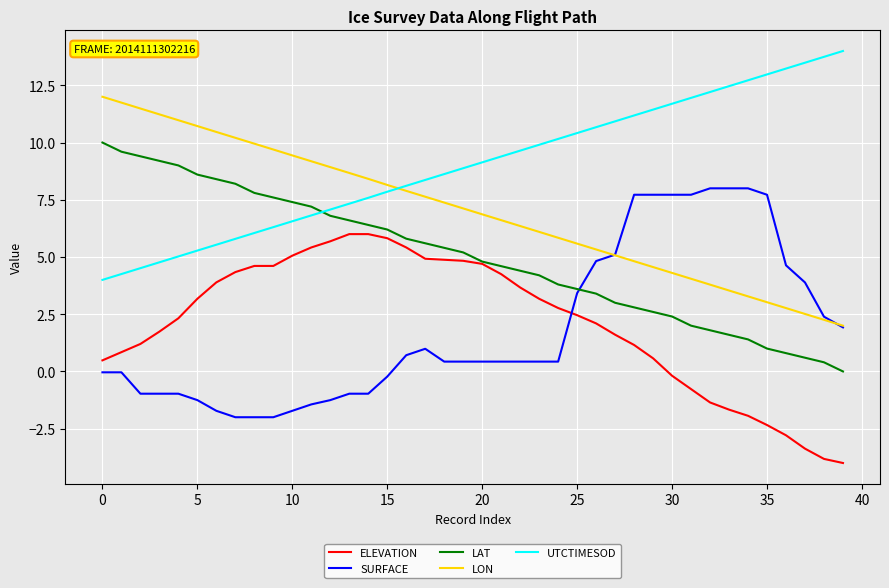

Which series has the largest total across all categories?

UTCTIMESOD